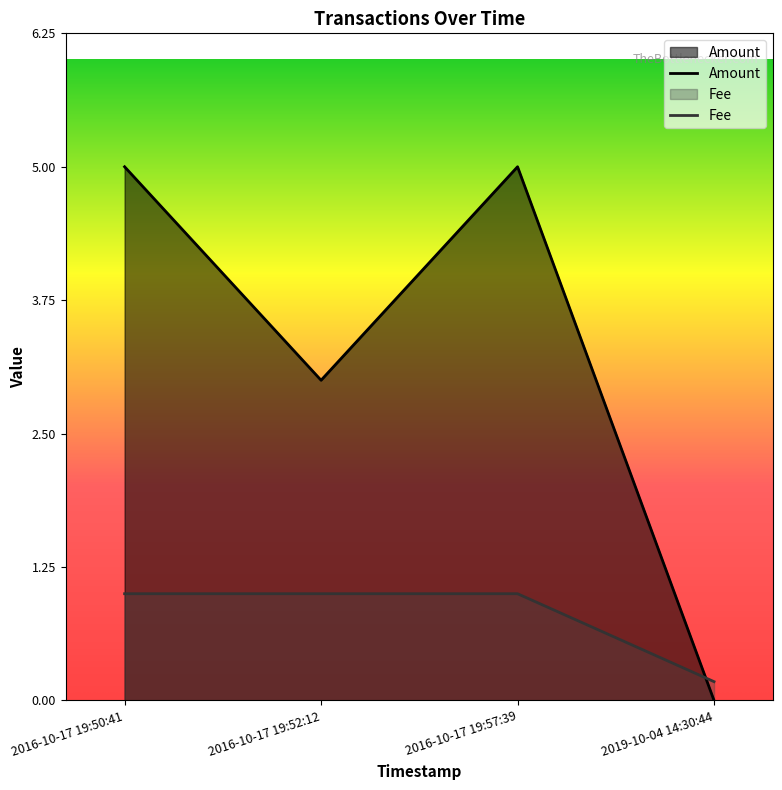

Where is Amount nearest to the value 2?

2016-10-17 19:52:12